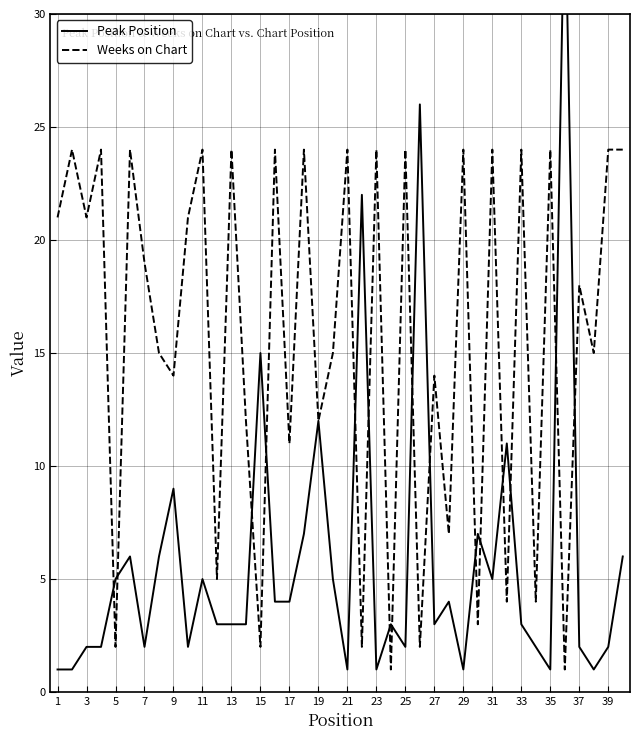

What is the maximum value for Weeks on Chart?

24